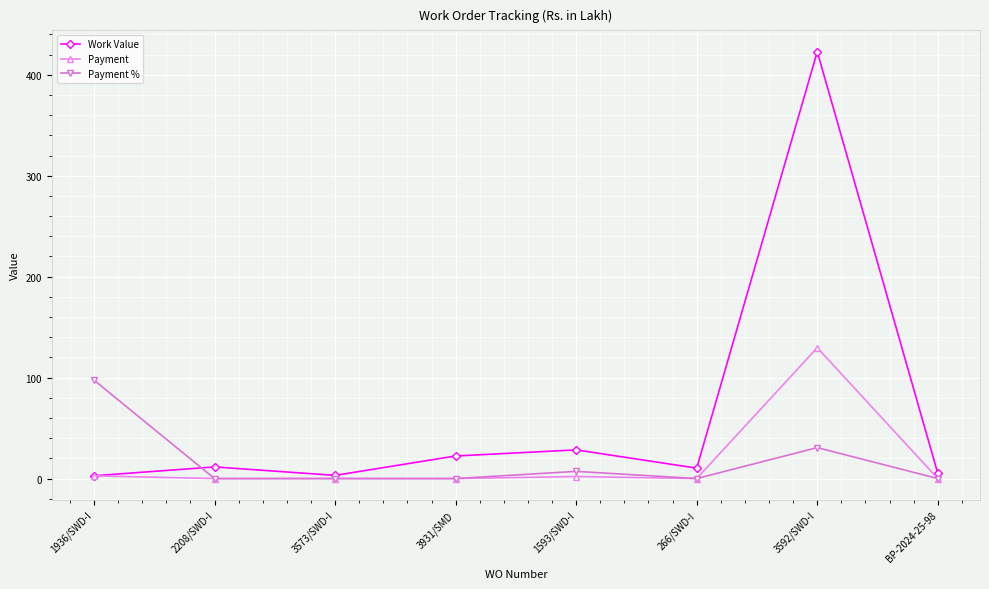

How many categories are shown in the chart?

8